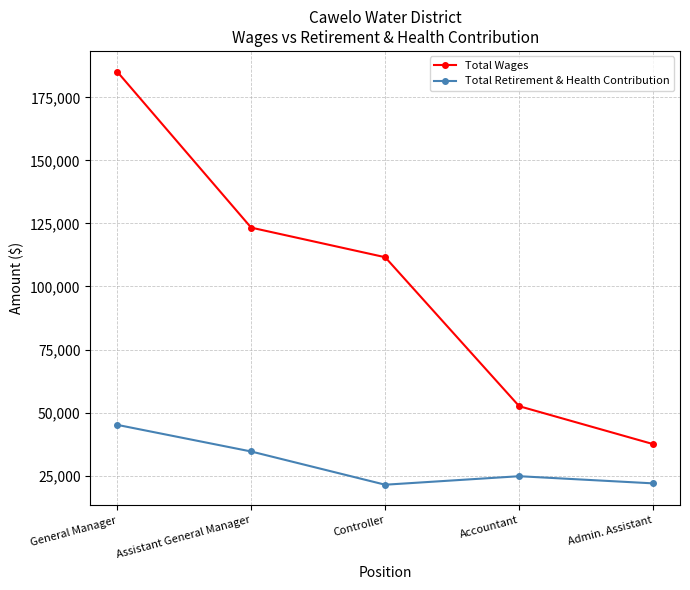

What is the label of the 2nd point from the right?

Accountant